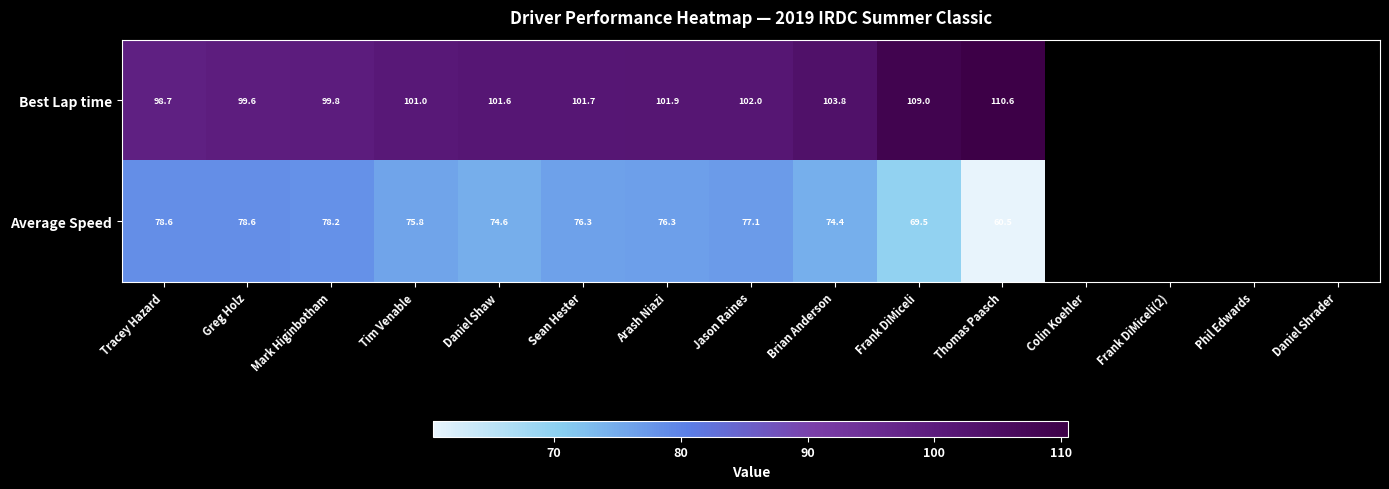

Rank the series at Brian Anderson from lowest to highest value.

Average Speed, Best Lap time